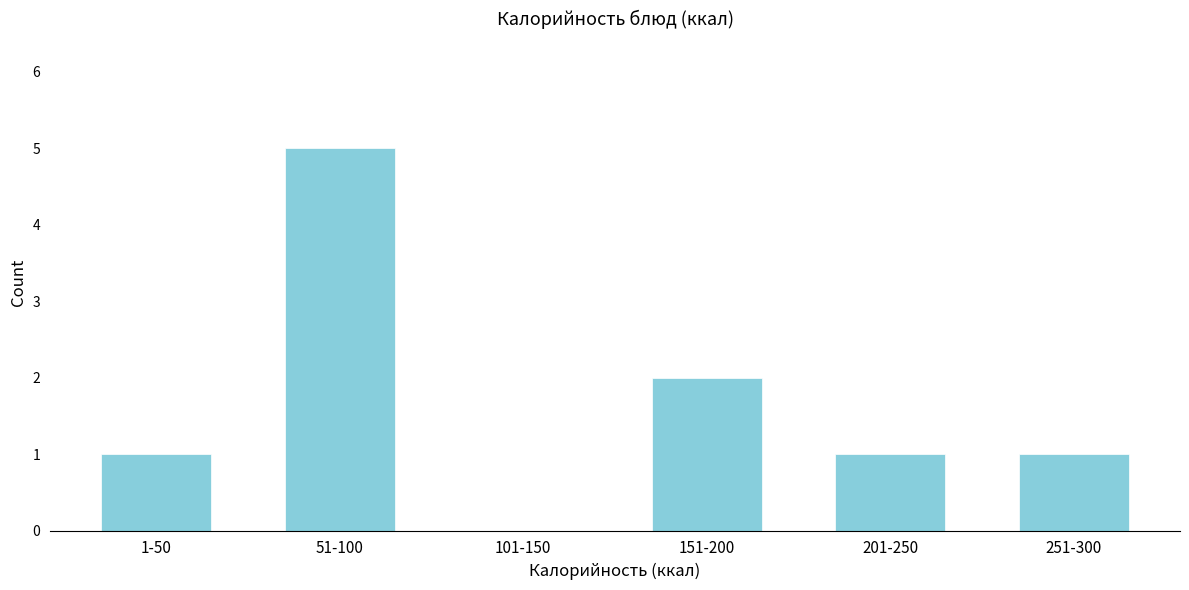

Reading left to right, what are all the values shown in this chart?

1-50=1	51-100=5	101-150=0	151-200=2	201-250=1	251-300=1